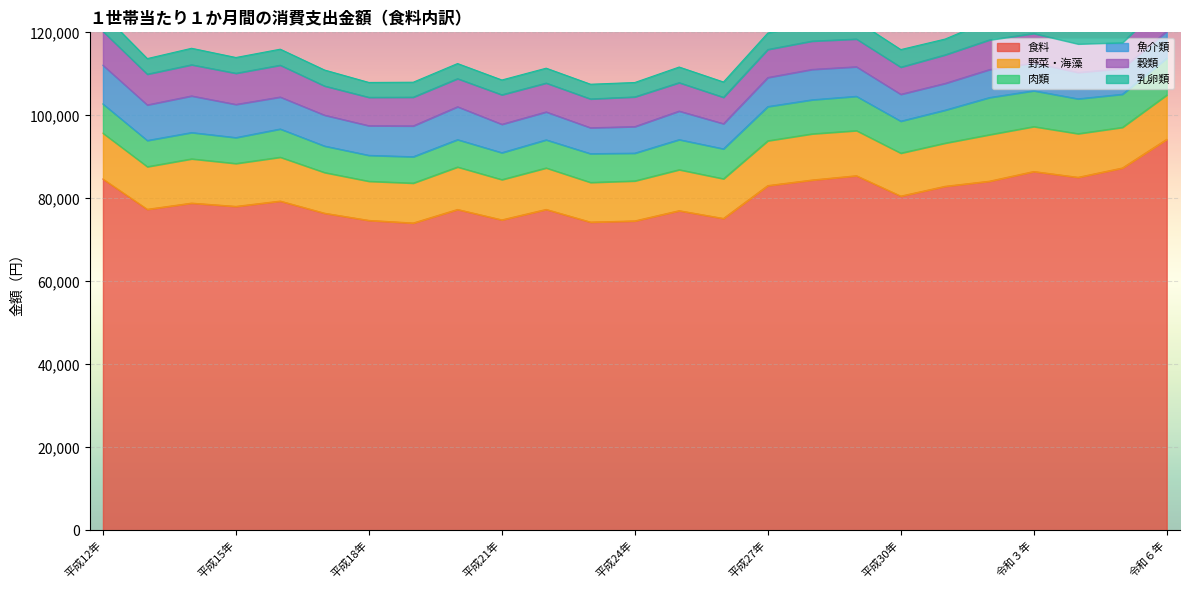

What is the label of the 16th point from the left?

平成27年